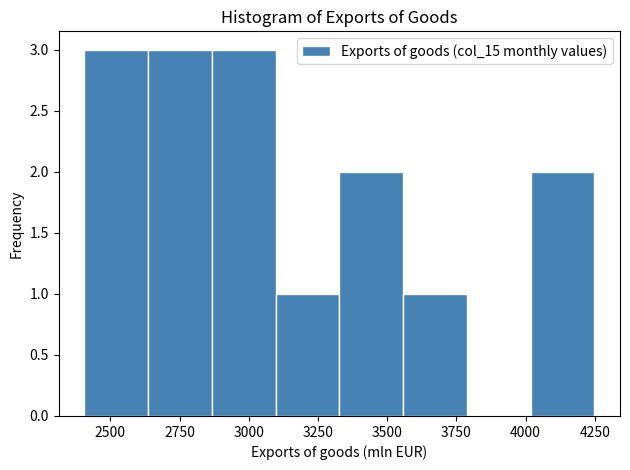

How tall is the bar that spans 3100 to 3350 on the x-axis? Neither the bar edges nor the heights are printed on the chart, so give them approximately, as read against the axes.

1